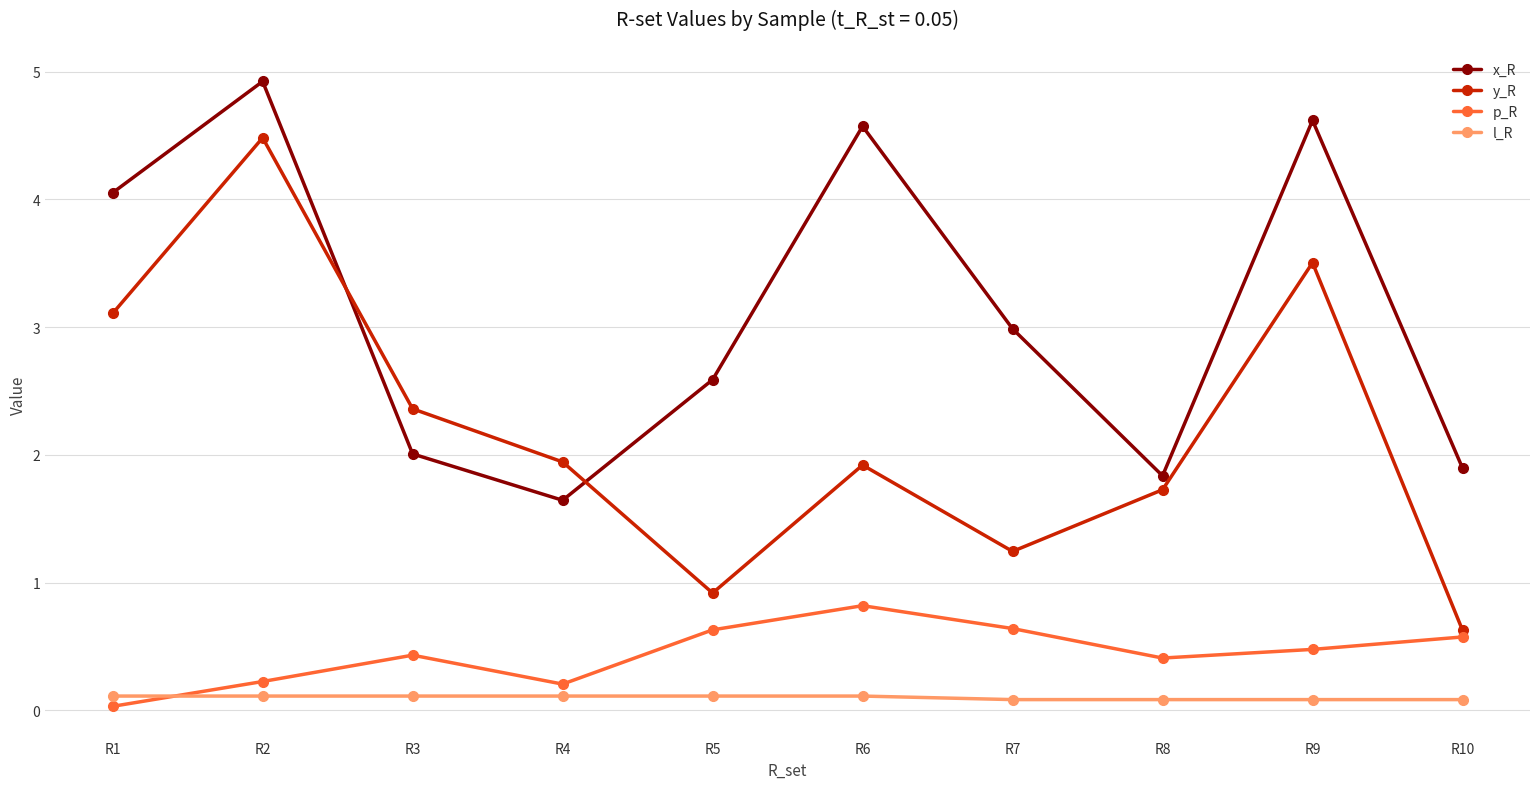

True or false: y_R has more than 2 points higher than both neighbors.

True